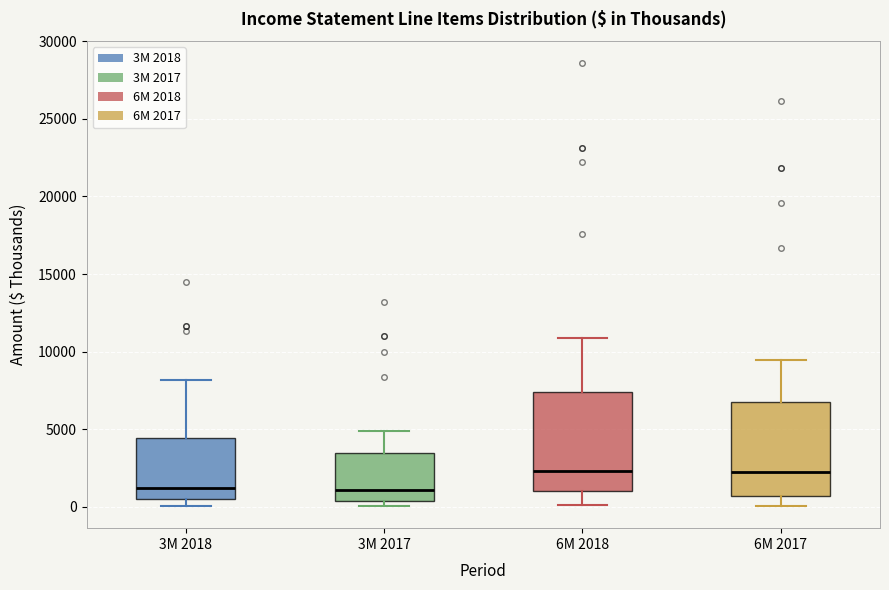

Where is the upper edge of the box for 3M 2017 on the y-axis? The values are not printed on the chart, so give them approximately, as read against the axis.

3500